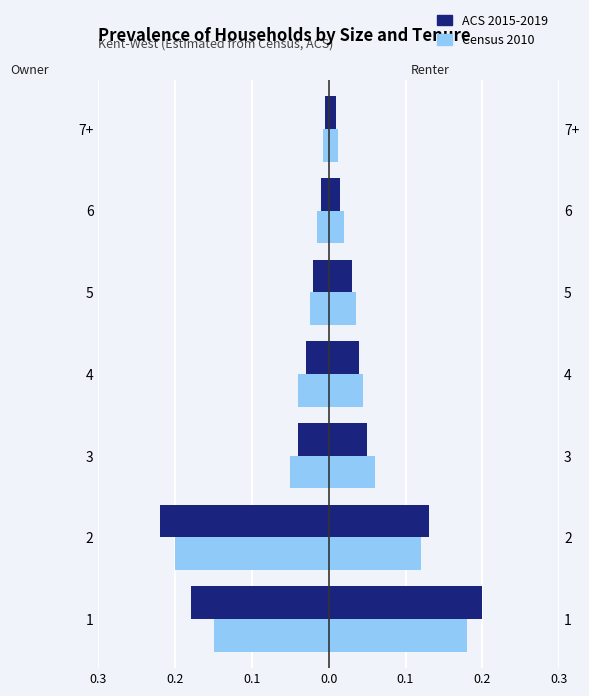

The value of ACS 2015-2019 at 6 is -0.0. True or false?

True